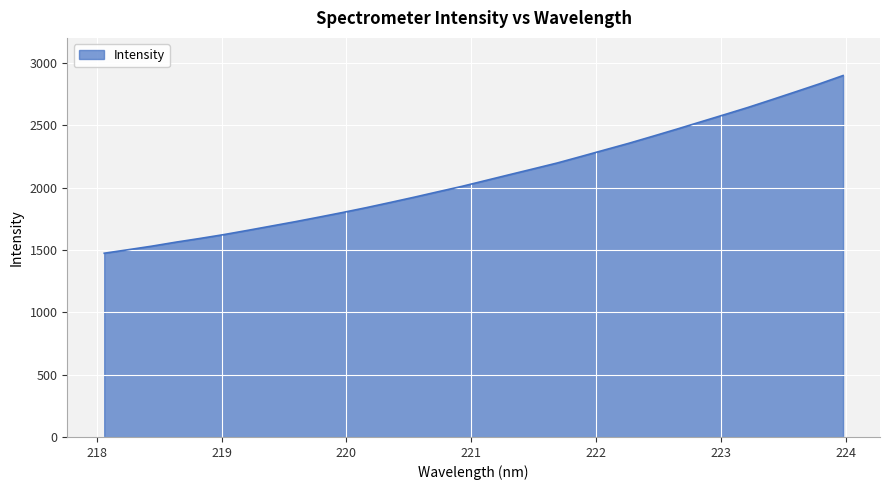

What is the difference between the maximum and minimum values?

1424.9